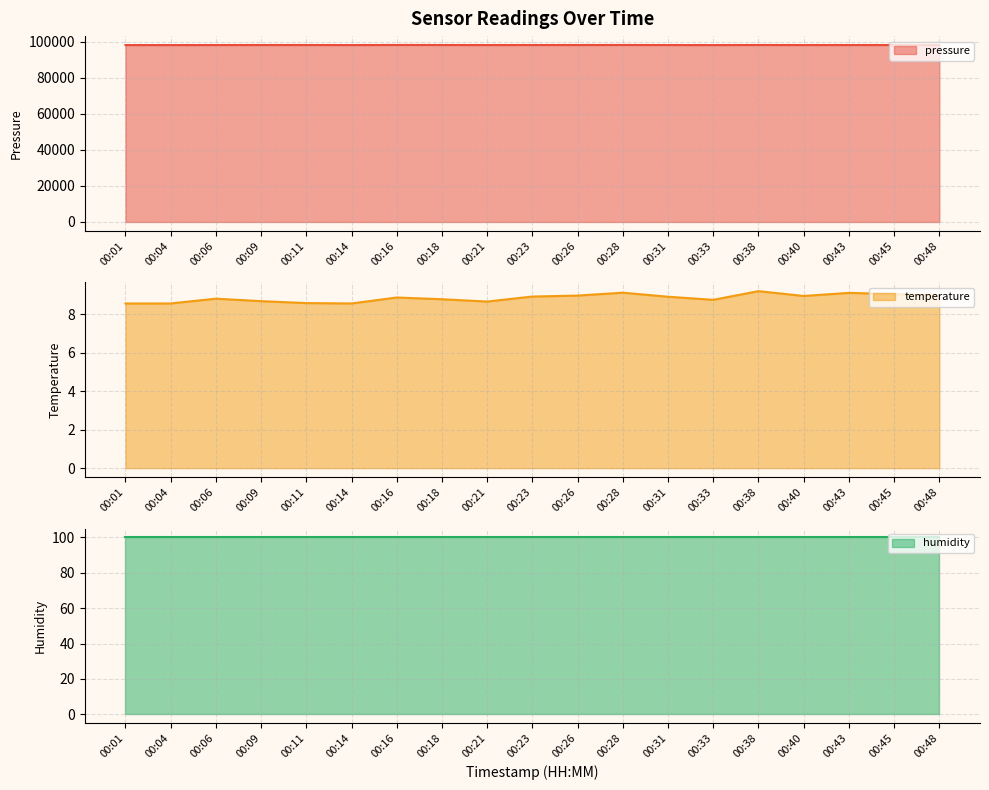

True or false: temperature line and pressure line intersect in this chart.

False